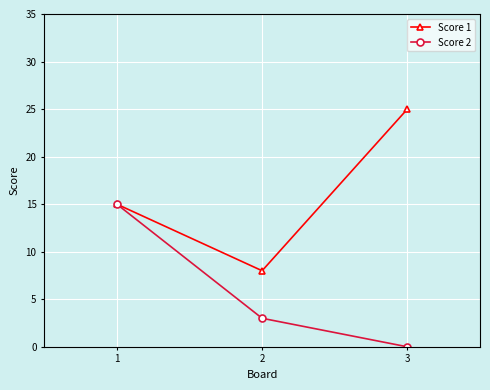

The value of Score 2 at 2 is 3. True or false?

True